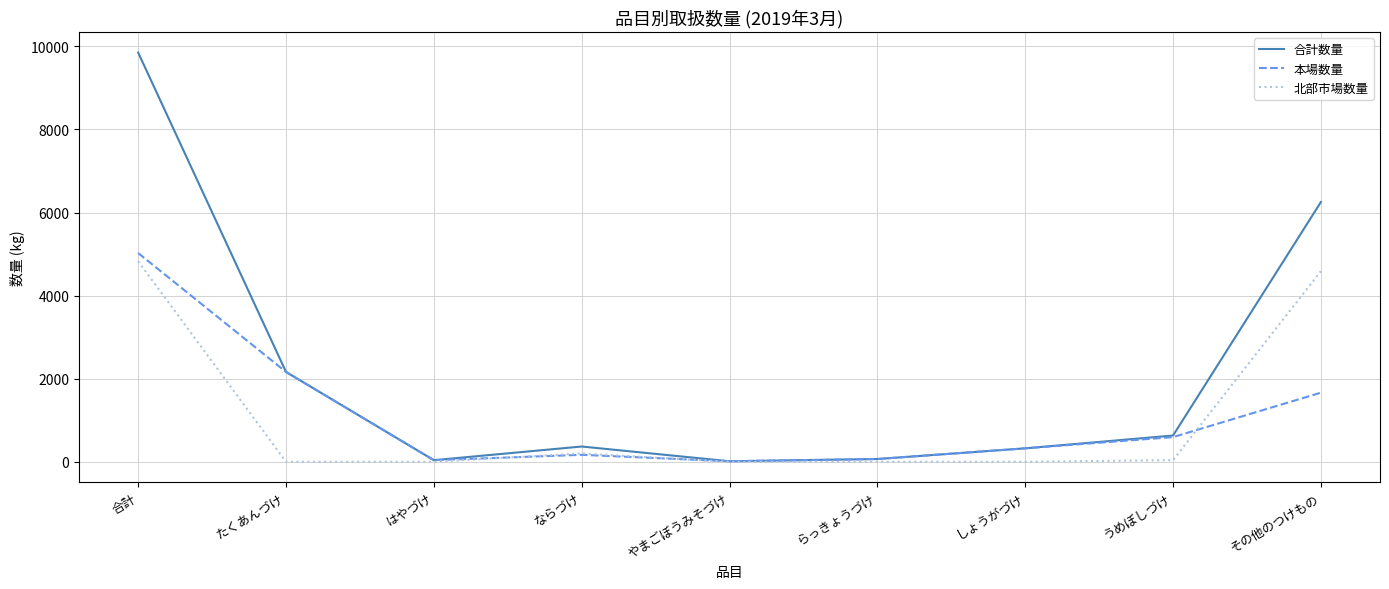

How many interior local valleys does the 本場数量 series have?

2